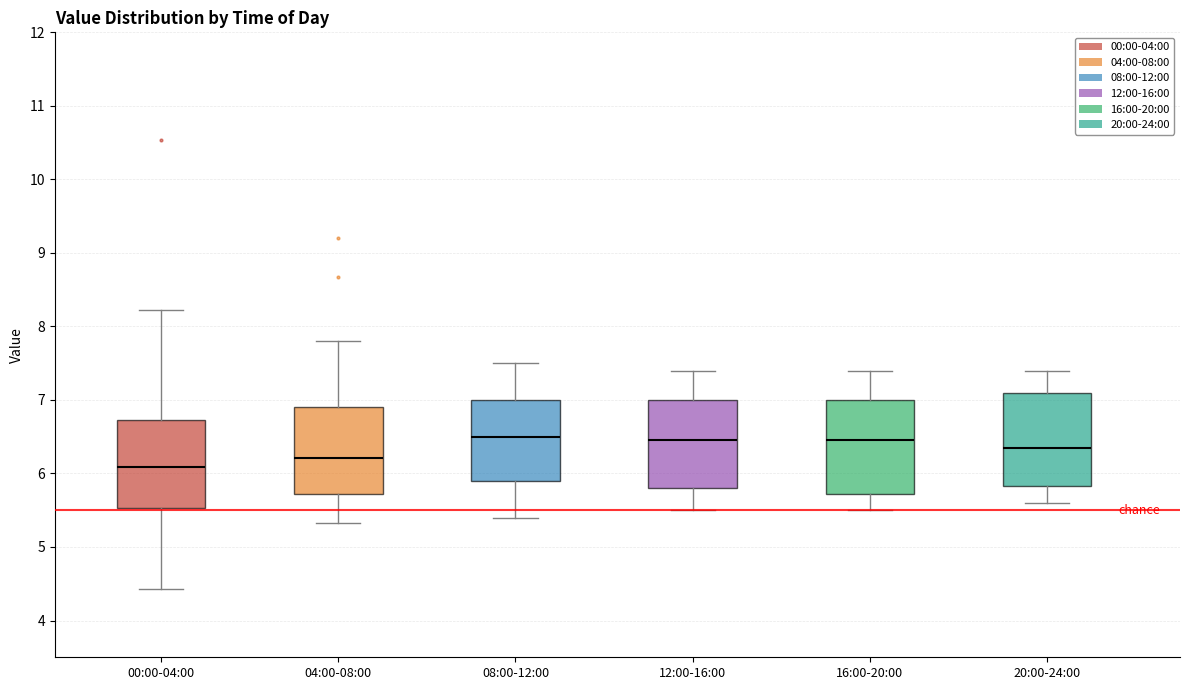

Where does the upper whisker of the box for 00:00-04:00 end on the y-axis? The values are not printed on the chart, so give them approximately, as read against the axis.

8.2